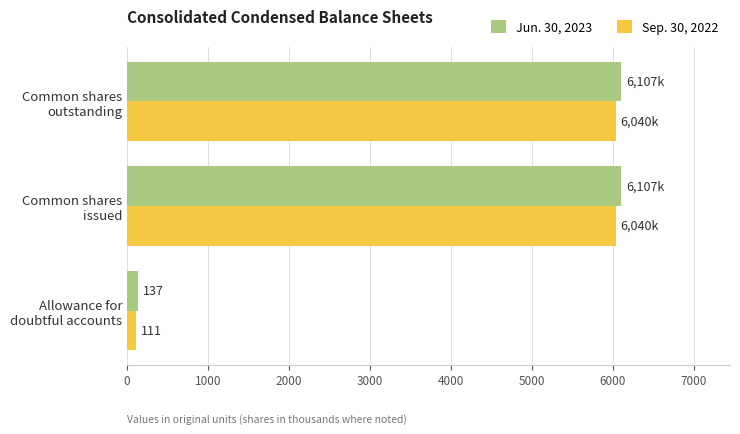

What is the sum of all Jun. 30, 2023 values?

12351